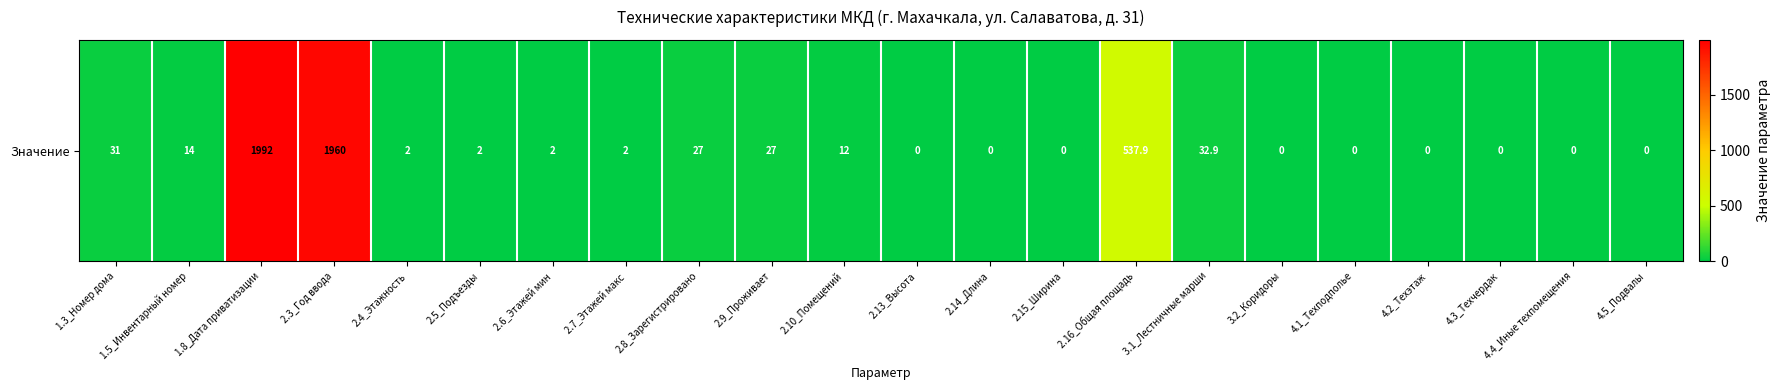

The chart shows a value of 720.9 at 1.8_Дата приватизации. True or false?

False